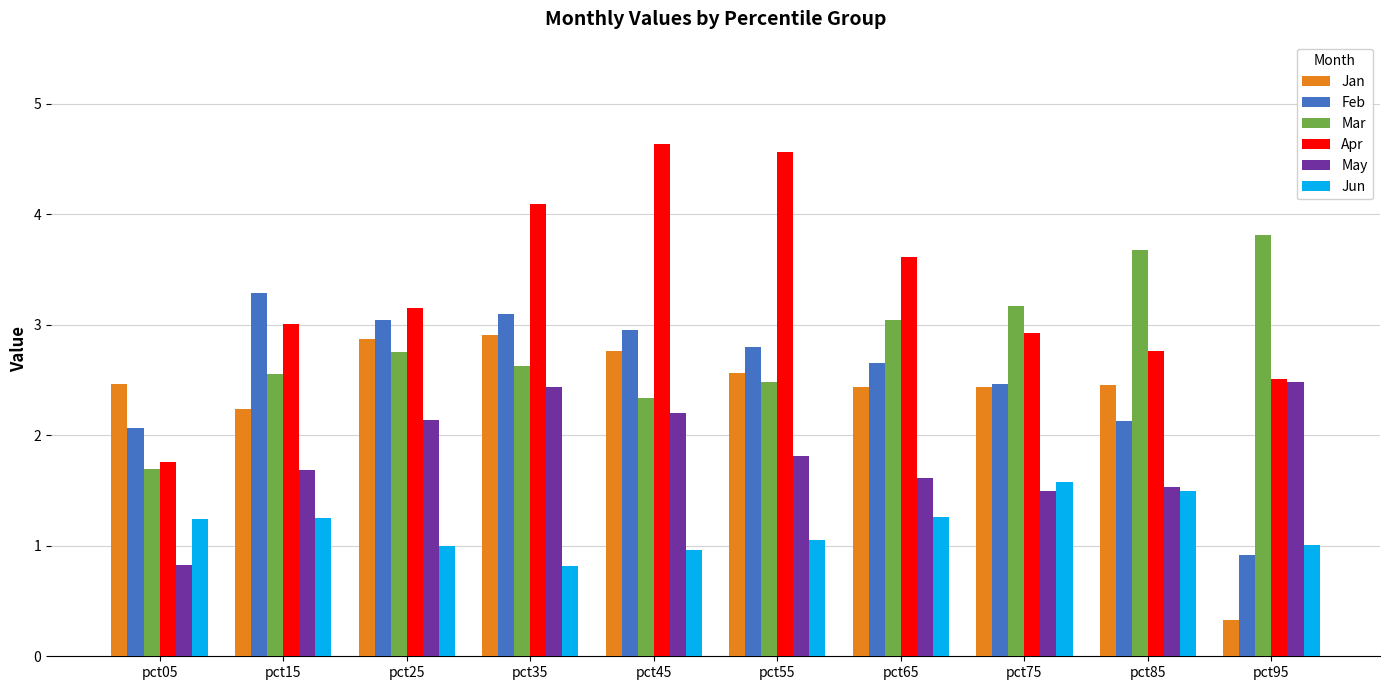

At how many categories does at least one series exceed 0?

10